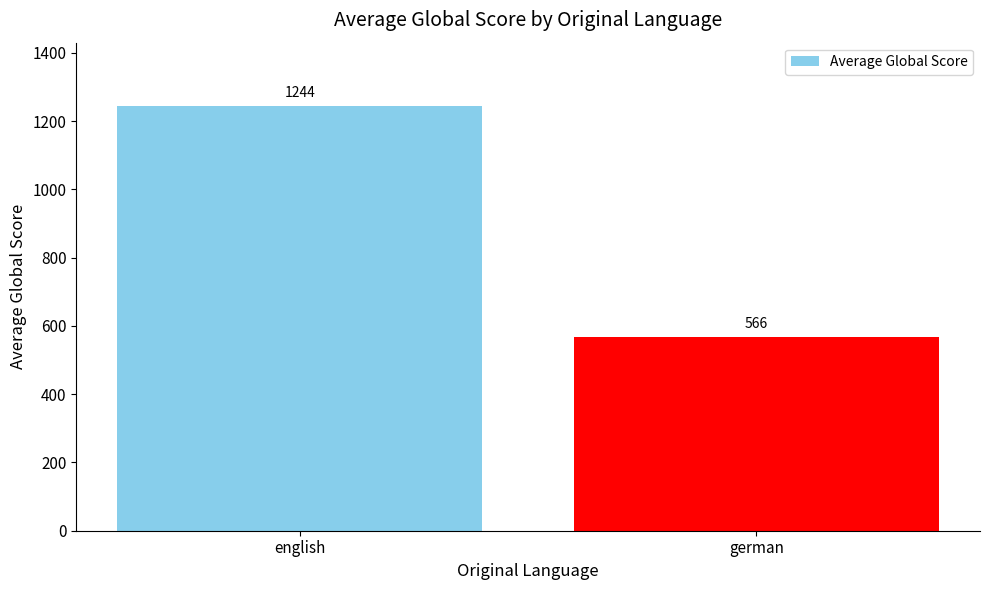

Read the value at german.

566.5